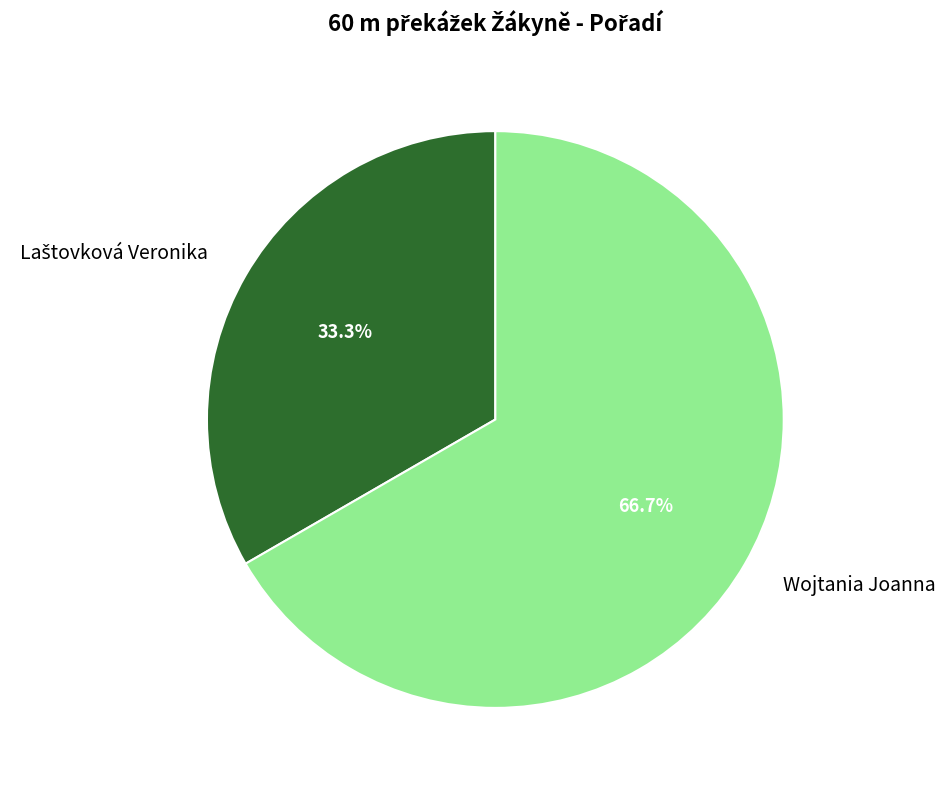

Which slice is the largest?

Wojtania Joanna